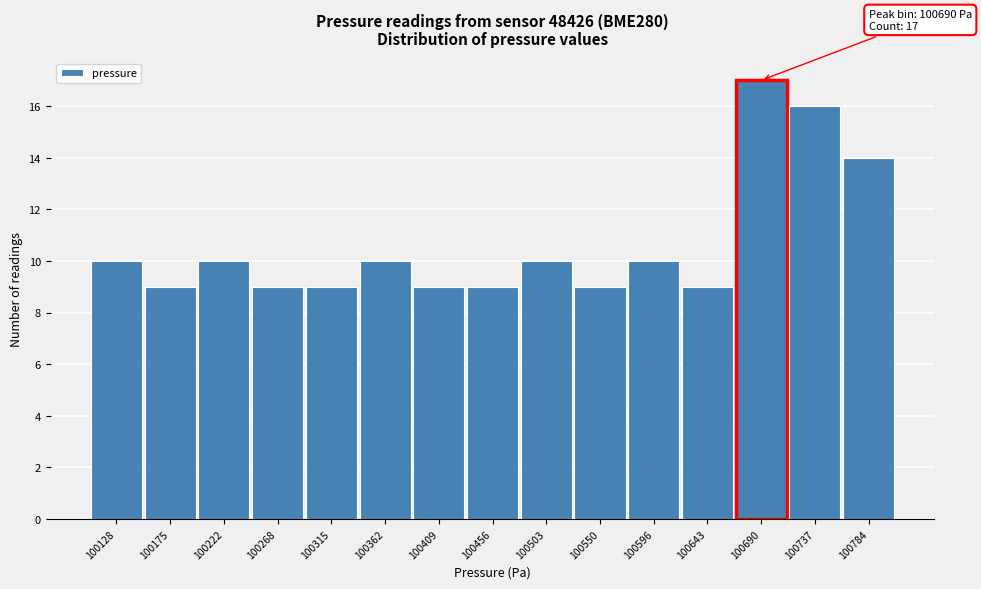

Which range on the x-axis has the tallest bar?

100665 to 100715